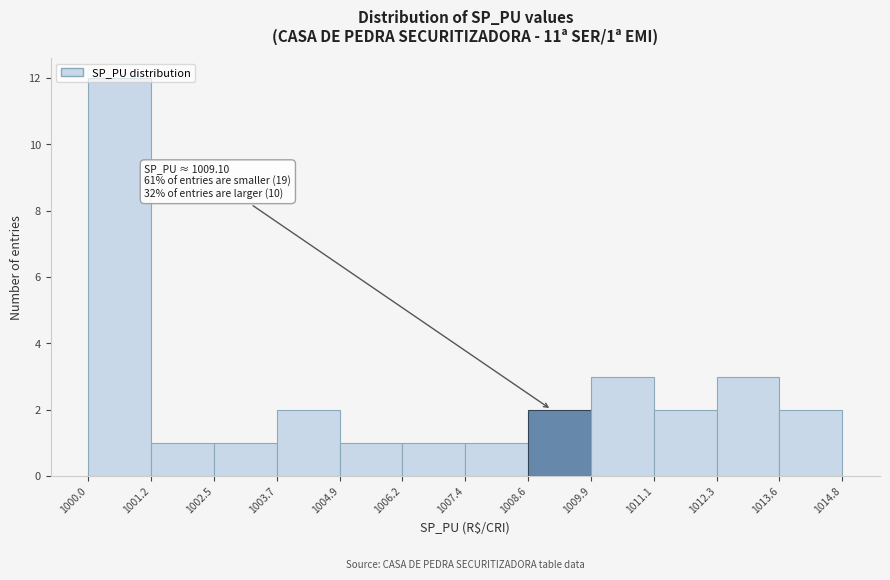

Over which range of the x-axis is the bar tallest?

1000.0 to 1001.2